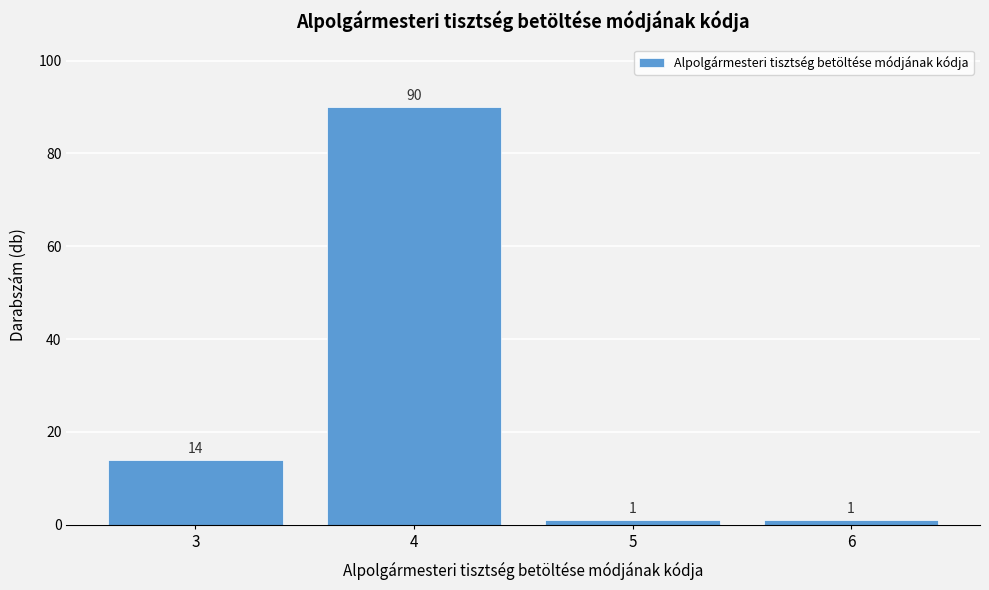

Reading left to right, transcribe all the data shown in this chart.

14	90	1	1